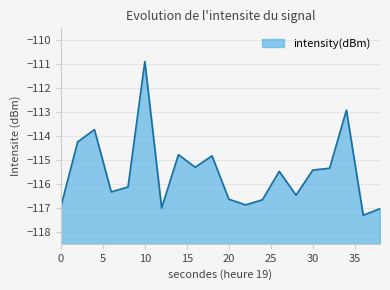

Rank the categories by value from lowest to highest.

36, 38, 12, 0, 22, 24, 20, 28, 6, 8, 26, 30, 32, 16, 18, 14, 2, 4, 34, 10